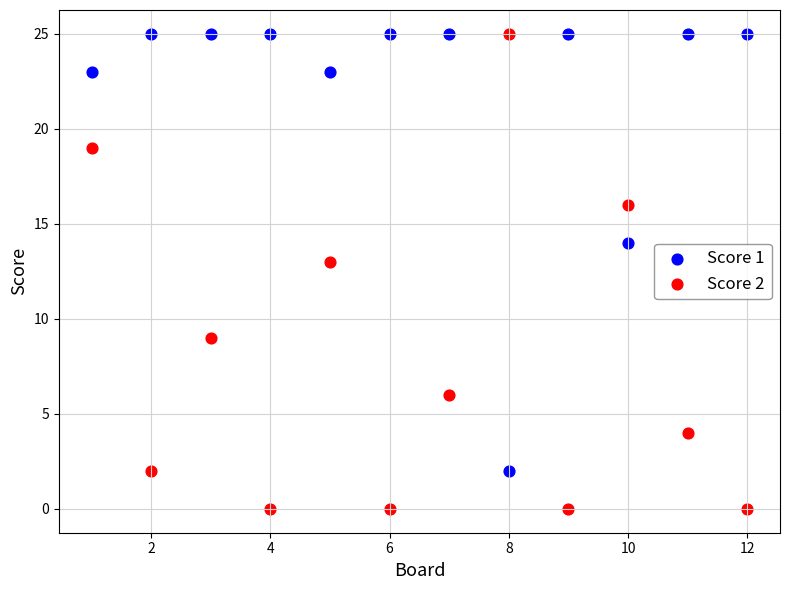

Which series has the widest spread of Y values?

Score 2